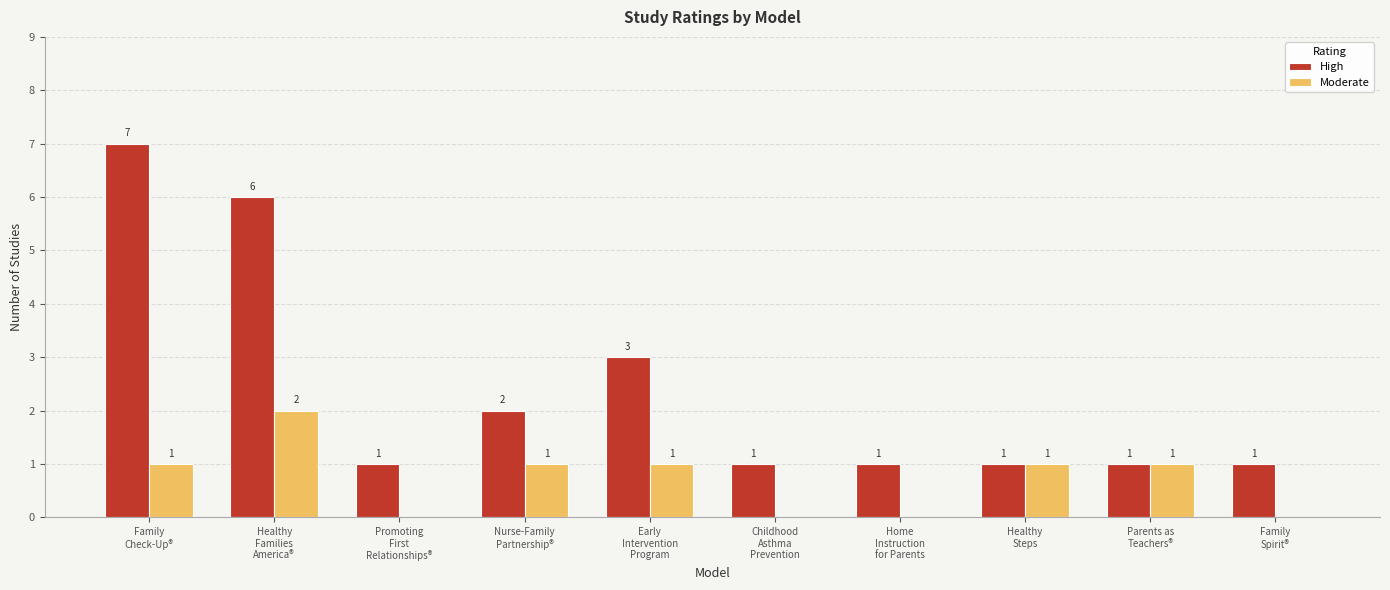

Reading left to right, what are all the values shown in this chart?

High: Family
Check-Up®=7	Healthy
Families
America®=6	Promoting
First
Relationships®=1	Nurse-Family
Partnership®=2	Early
Intervention
Program=3	Childhood
Asthma
Prevention=1	Home
Instruction
for Parents=1	Healthy
Steps=1	Parents as
Teachers®=1	Family
Spirit®=1
Moderate: Family
Check-Up®=1	Healthy
Families
America®=2	Promoting
First
Relationships®=0	Nurse-Family
Partnership®=1	Early
Intervention
Program=1	Childhood
Asthma
Prevention=0	Home
Instruction
for Parents=0	Healthy
Steps=1	Parents as
Teachers®=1	Family
Spirit®=0